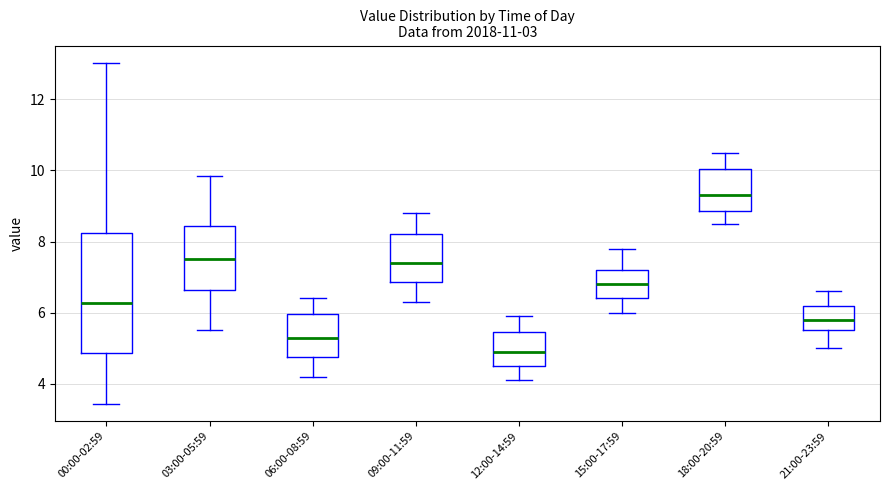

Reading left to right, read every box against the y-axis: the position of its median line, the range the box covers, and the ends of its whiskers. The values are not printed on the chart, so give them approximately, as read against the axis.

00:00-02:59: median 6.2, box 4.8 to 8.2, whiskers 3.4 to 13.0
03:00-05:59: median 7.6, box 6.6 to 8.4, whiskers 5.6 to 9.8
06:00-08:59: median 5.4, box 4.8 to 6.0, whiskers 4.2 to 6.4
09:00-11:59: median 7.4, box 6.8 to 8.2, whiskers 6.4 to 8.8
12:00-14:59: median 5.0, box 4.6 to 5.4, whiskers 4.2 to 6.0
15:00-17:59: median 6.8, box 6.4 to 7.2, whiskers 6.0 to 7.8
18:00-20:59: median 9.4, box 8.8 to 10.0, whiskers 8.6 to 10.6
21:00-23:59: median 5.8, box 5.6 to 6.2, whiskers 5.0 to 6.6